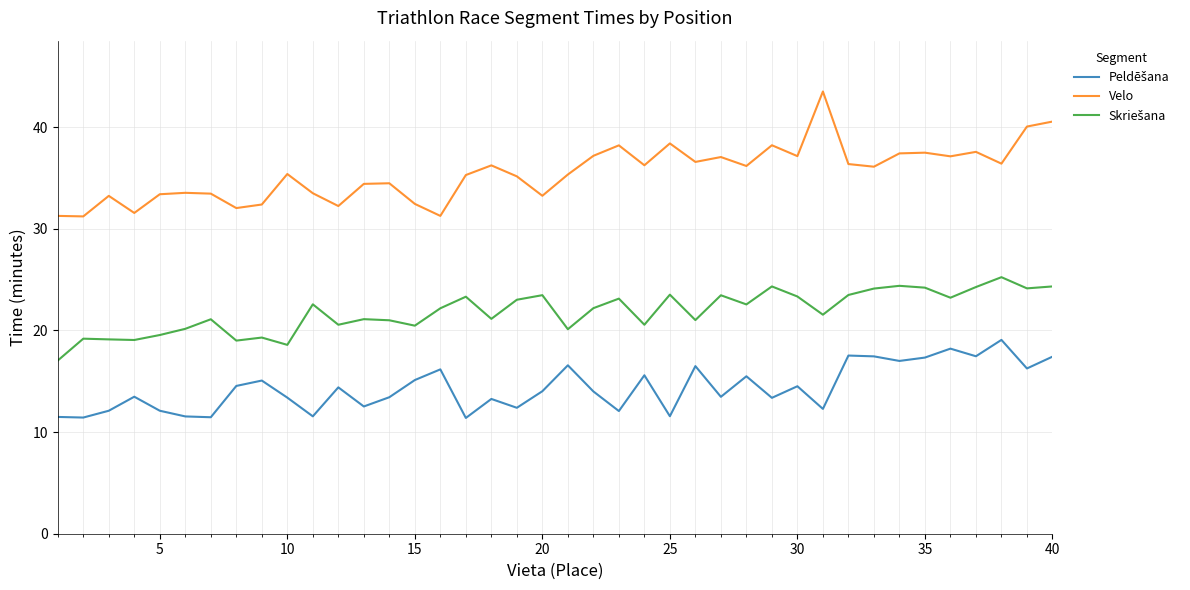

Which series has the largest total across all categories?

Velo